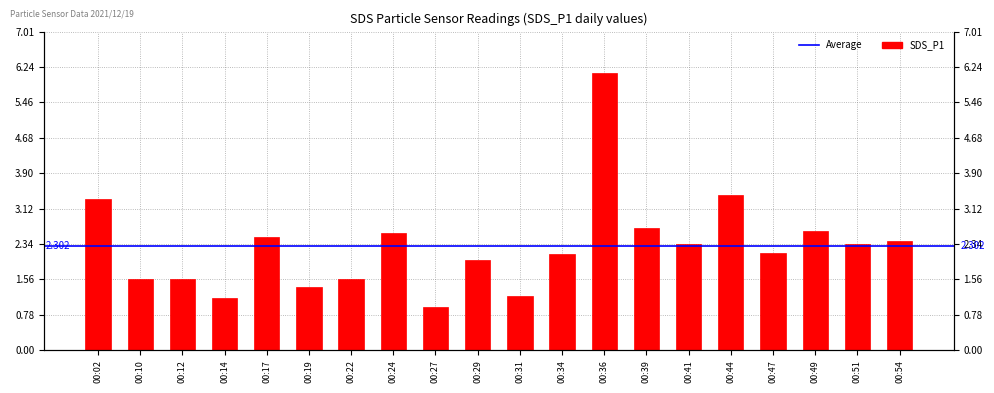

What is the difference between the maximum and second lowest values?

4.9